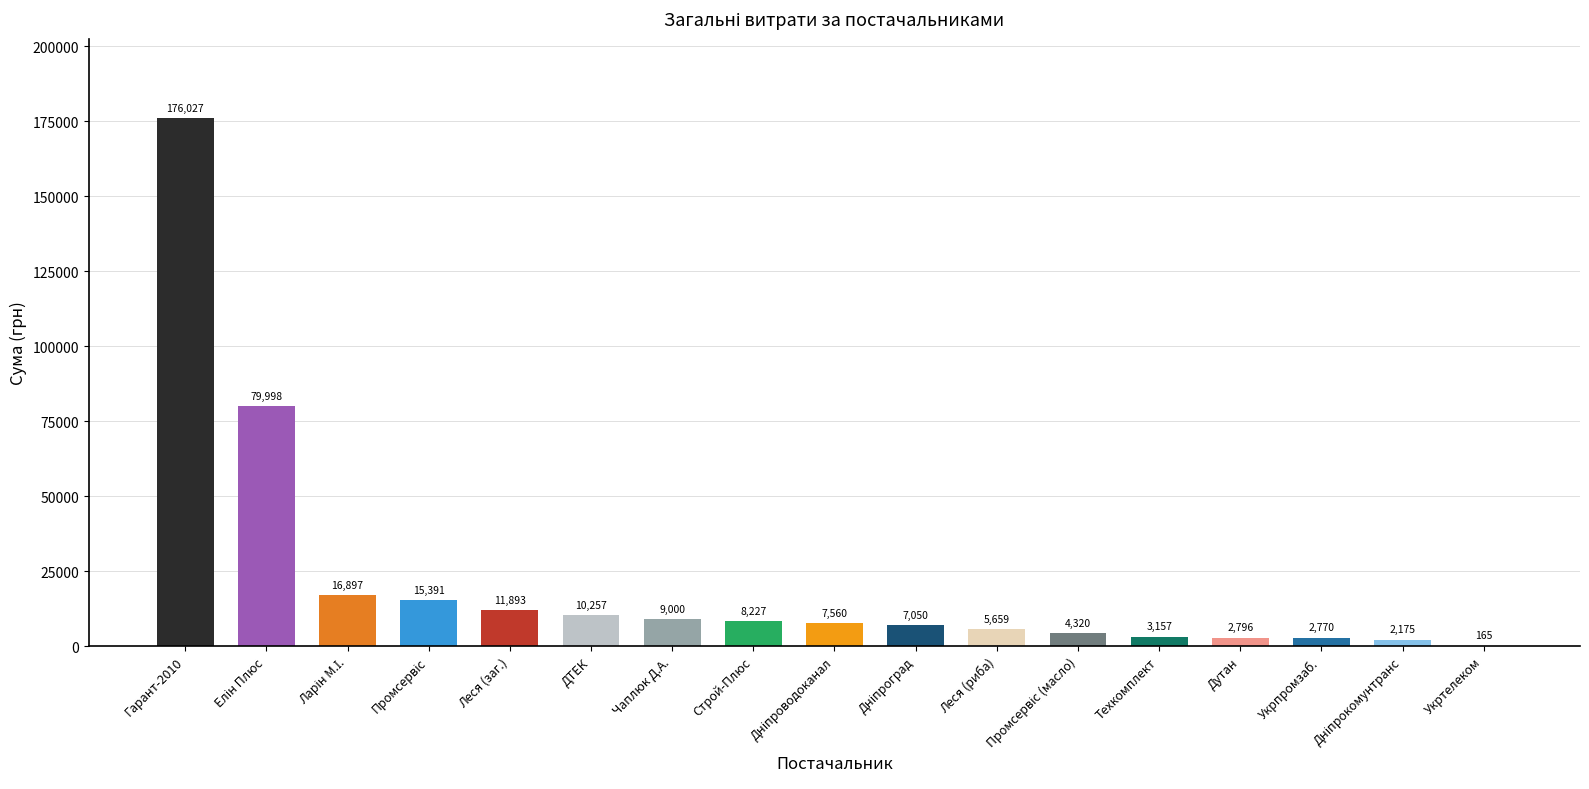

Where does the data first go above 7560?

Гарант-2010